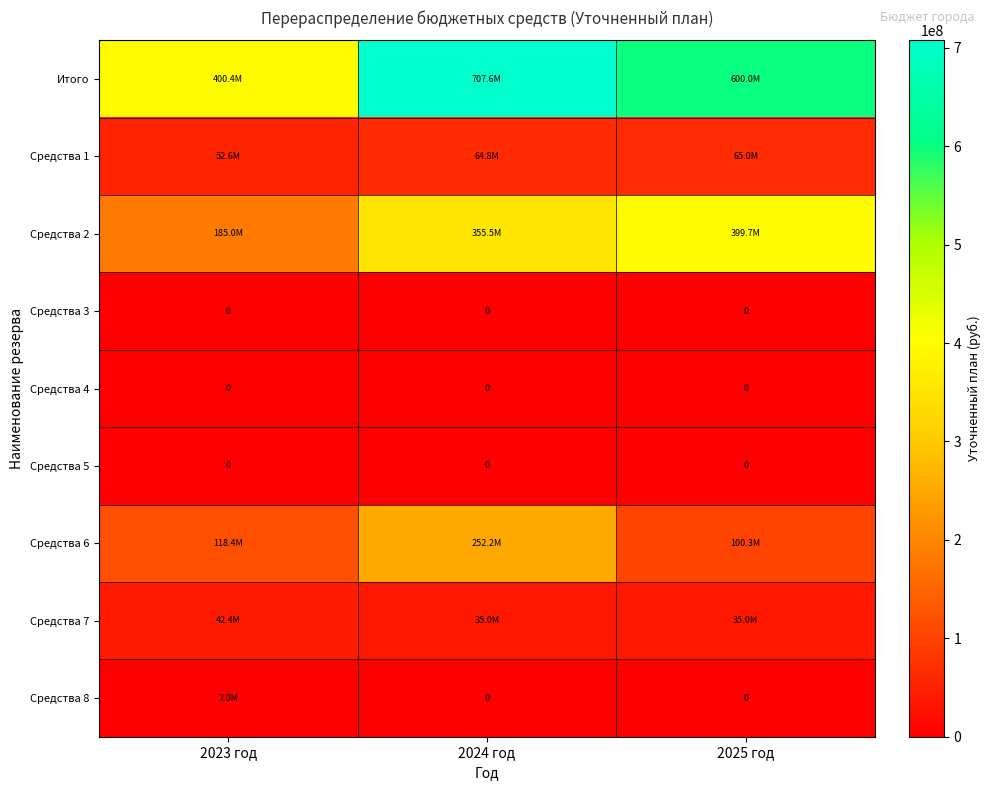

The Средства 7 series shows 35000000.0 at 2024 год. True or false?

True